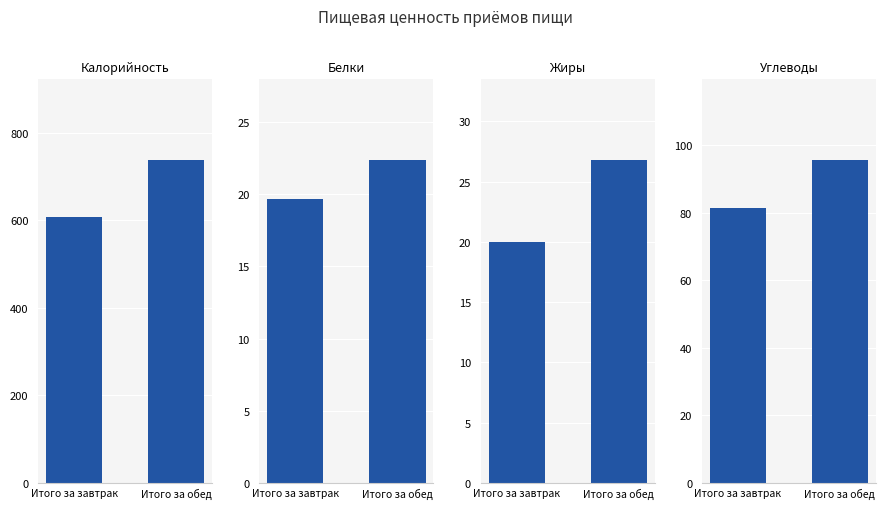

List the series in order of their peak value, highest first.

Калорийность, Углеводы, Жиры, Белки